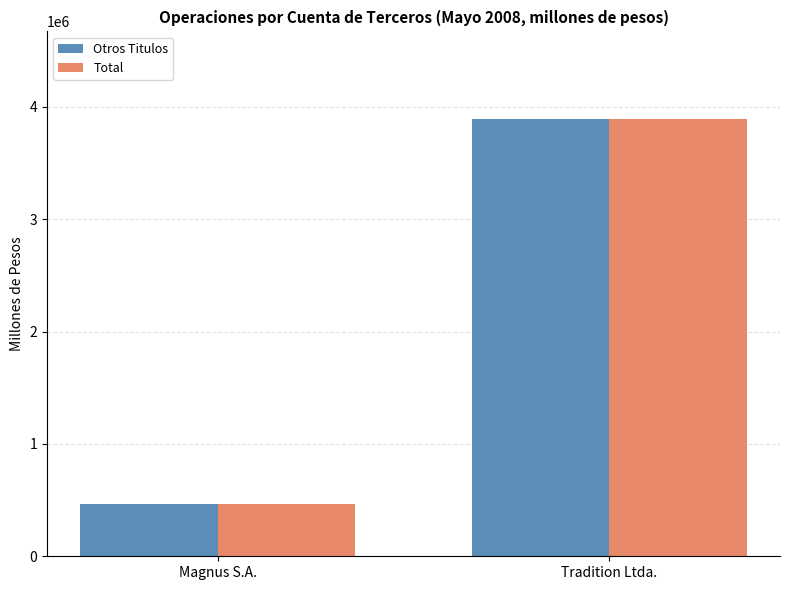

What is the sum of all Otros Titulos values?

4356050.0